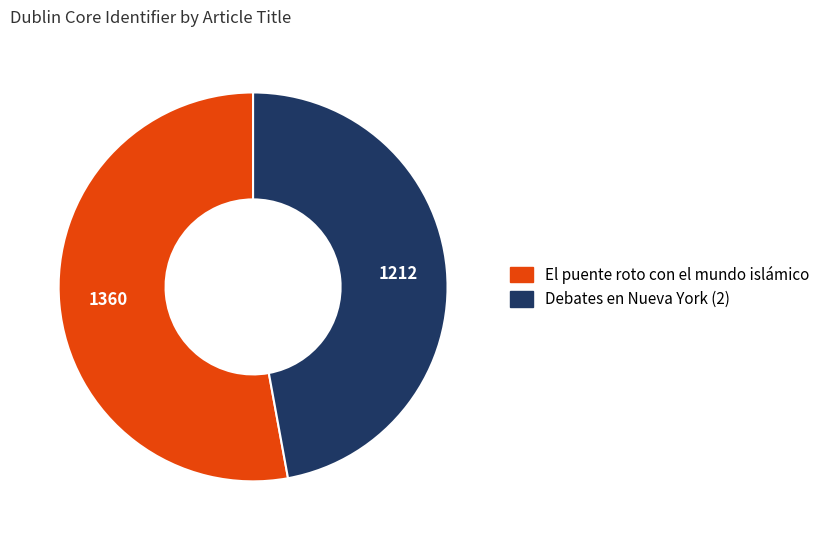

Approximately how many times larger is the value at El puente roto con el mundo islámico compared to Debates en Nueva York (2)?

1.1